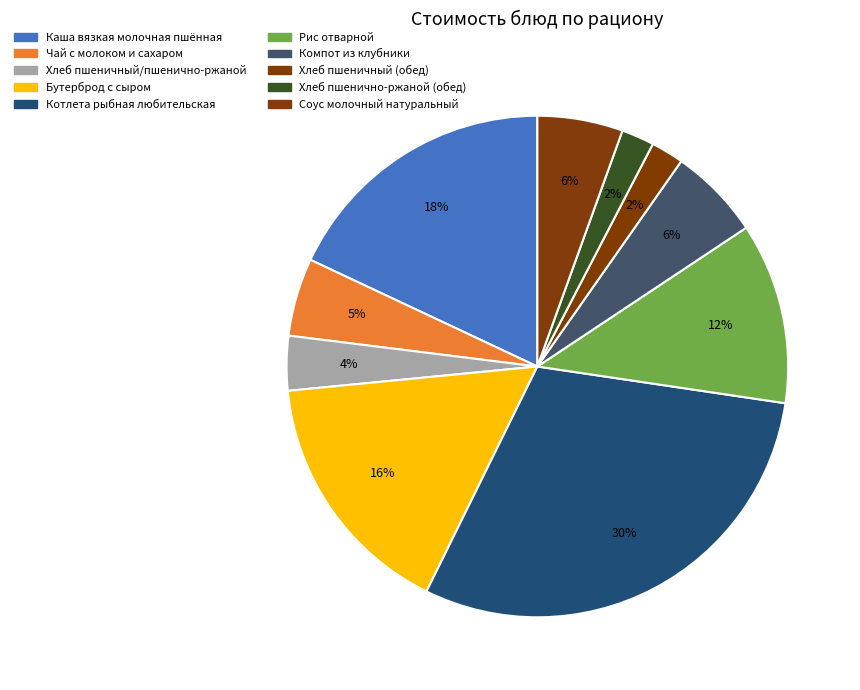

How many segments does this pie chart have?

10